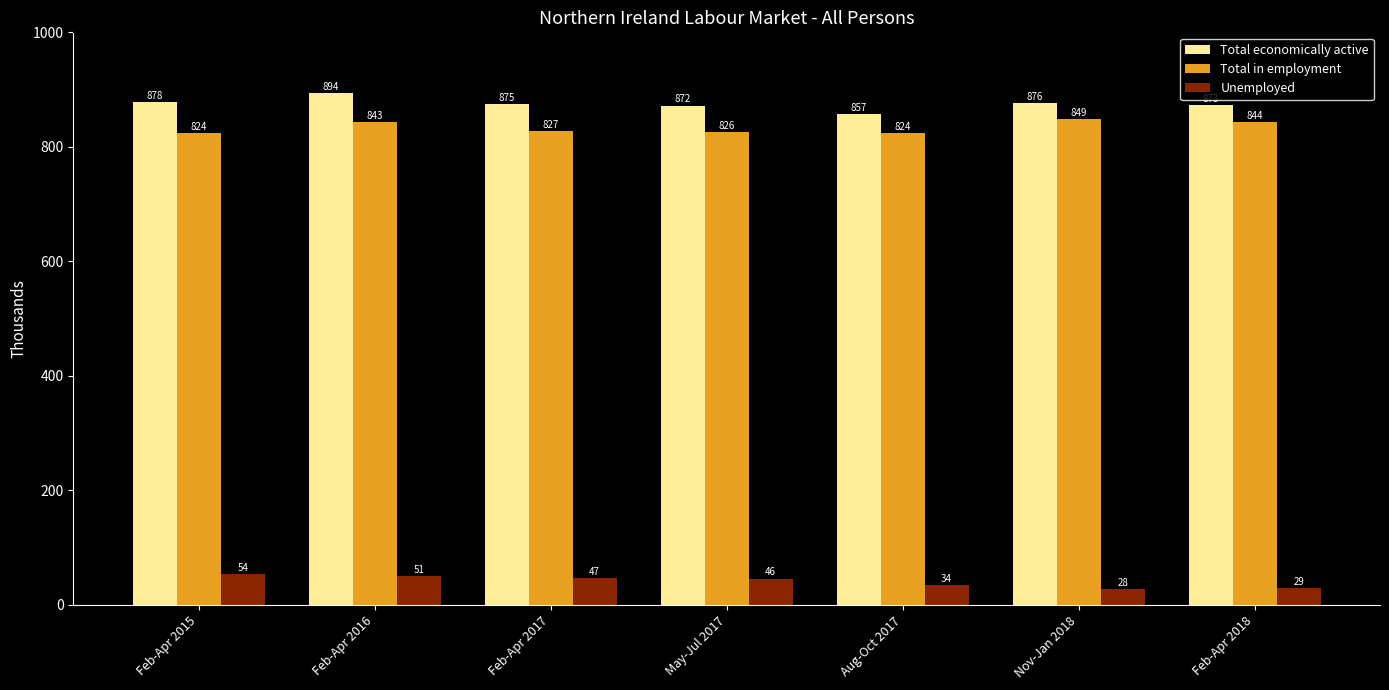

What is the sum of all Unemployed values?

289